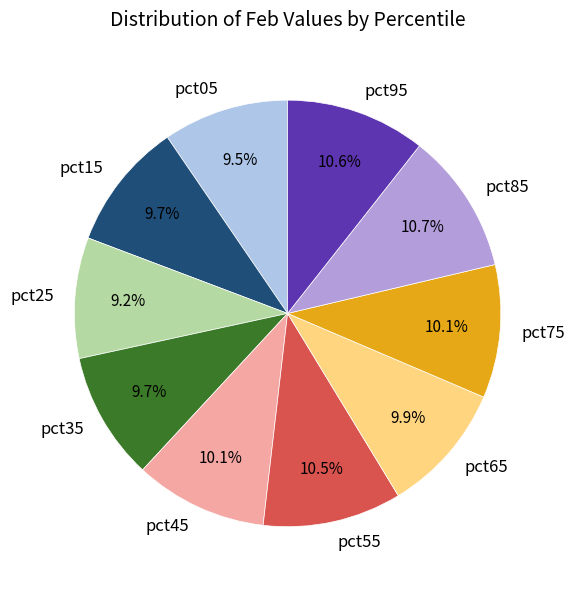

What percentage is NOT represented by pct15?

90.3%